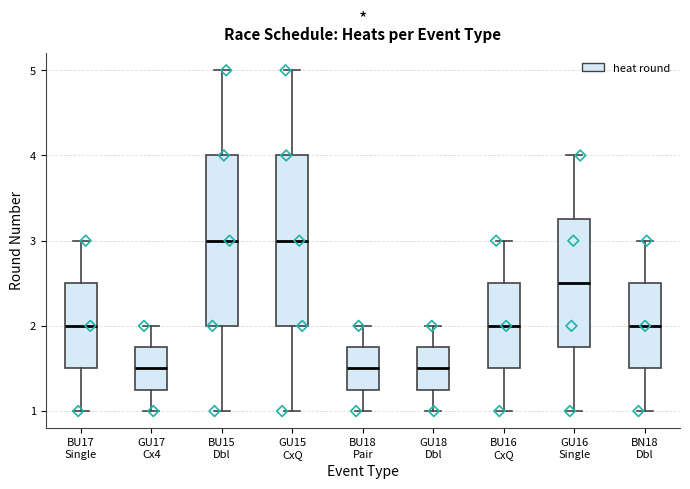

Reading left to right, transcribe this box plot: for each box, give where its median line is, the range the box spans, and where its two whiskers end, as read against the y-axis. The values are not printed on the chart, so give them approximately, as read against the axis.

BU17 Single: median 2.0, box 1.5 to 2.5, whiskers 1.0 to 3.0
GU17 Cx4: median 1.5, box 1.3 to 1.8, whiskers 1.0 to 2.0
BU15 Dbl: median 3.0, box 2.0 to 4.0, whiskers 1.0 to 5.0
GU15 CxQ: median 3.0, box 2.0 to 4.0, whiskers 1.0 to 5.0
BU18 Pair: median 1.5, box 1.3 to 1.8, whiskers 1.0 to 2.0
GU18 Dbl: median 1.5, box 1.3 to 1.8, whiskers 1.0 to 2.0
BU16 CxQ: median 2.0, box 1.5 to 2.5, whiskers 1.0 to 3.0
GU16 Single: median 2.5, box 1.8 to 3.3, whiskers 1.0 to 4.0
BN18 Dbl: median 2.0, box 1.5 to 2.5, whiskers 1.0 to 3.0